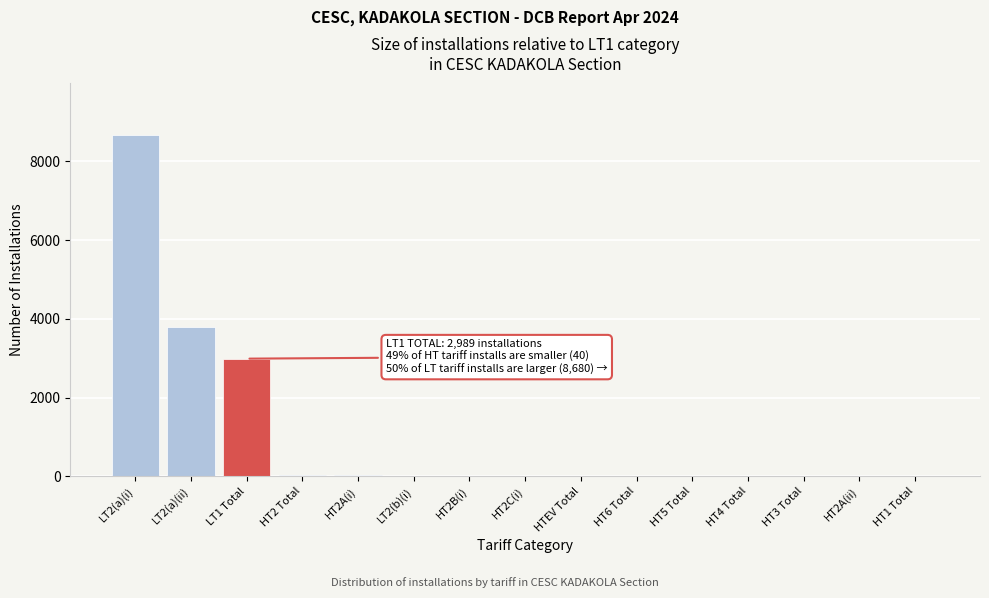

Which label corresponds to the largest value in the chart?

LT2(a)(i)